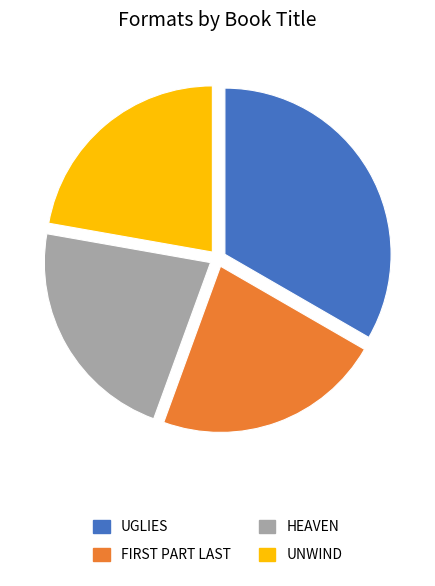

Is there any slice that represents more than half of the pie?

No